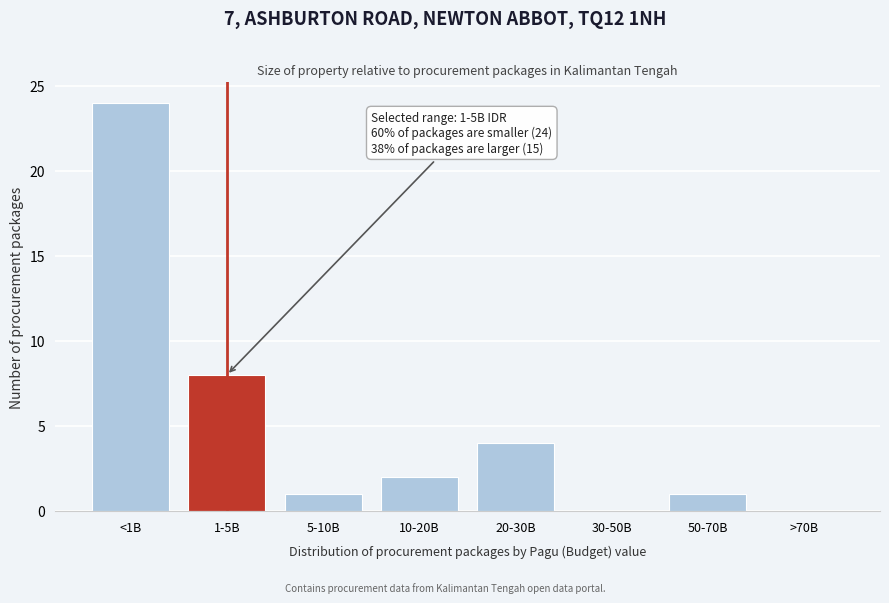

Reading left to right, list all the values displayed in this chart.

<1B=24	1-5B=8	5-10B=1	10-20B=2	20-30B=4	30-50B=0	50-70B=1	>70B=0